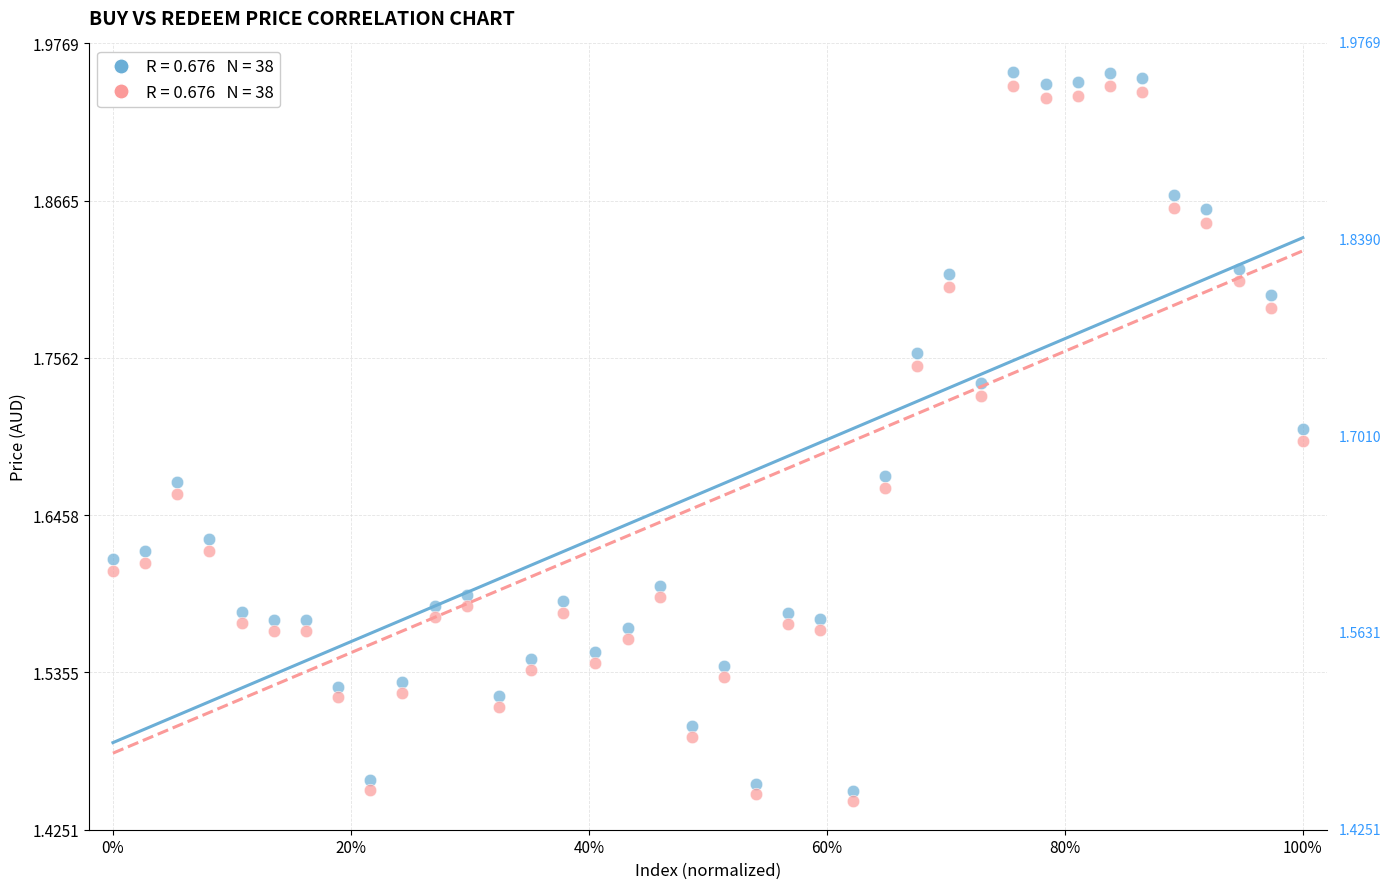

Across all data points, what is the range of Y values (max minus min)?

0.5